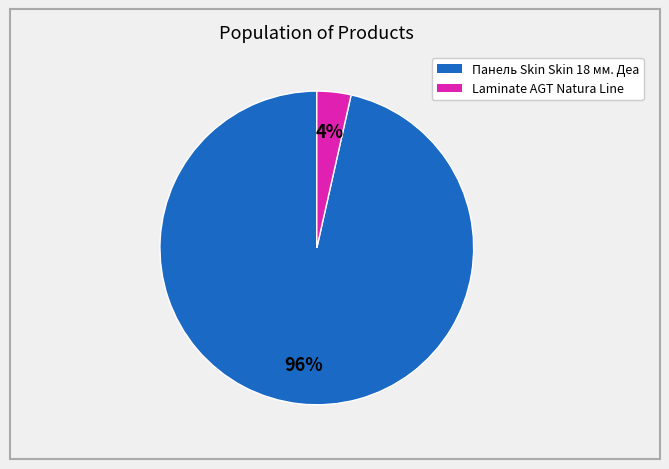

Is there any slice that represents more than half of the pie?

Yes